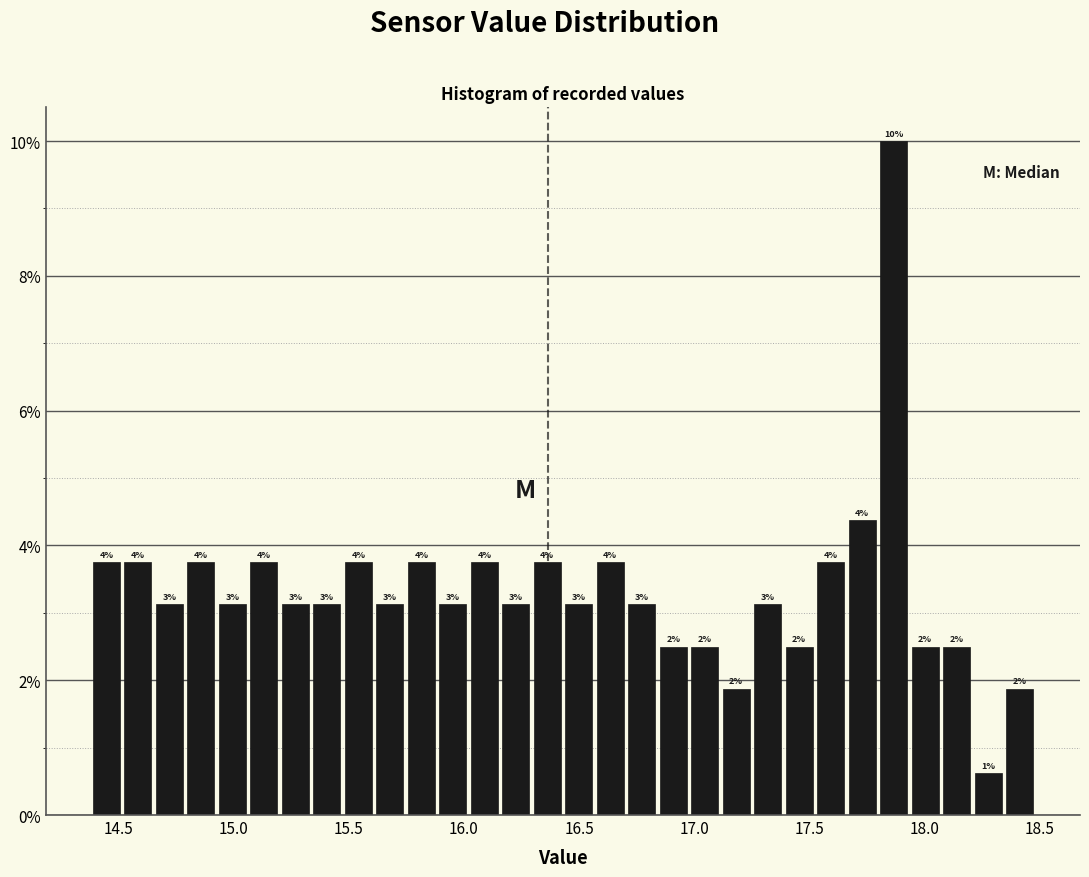

Around what value on the x-axis is the tallest bar? Give the approximate position of its centre, as read against the axis.

17.85